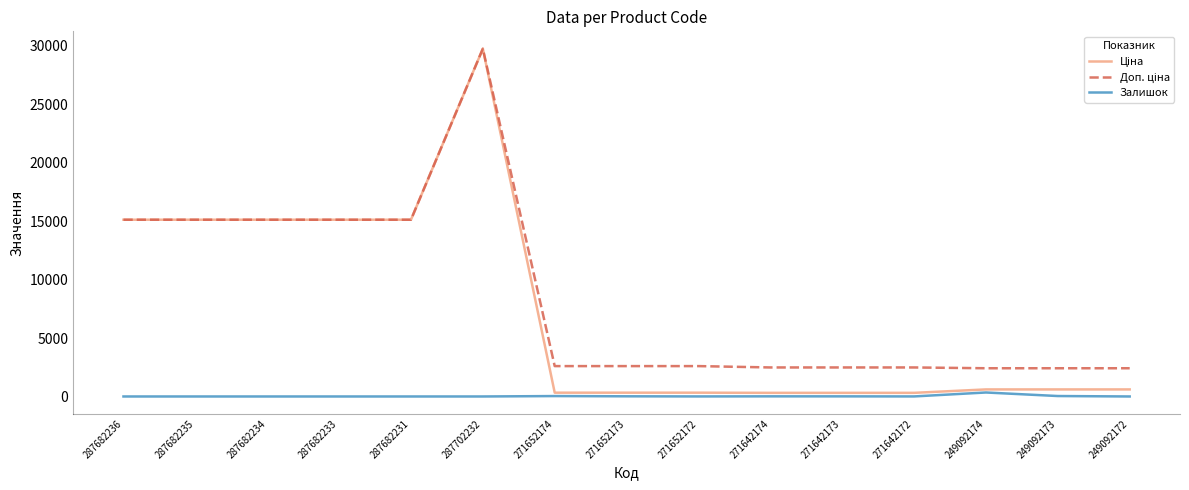

At which category does the chart reach its peak across all series?

287702232